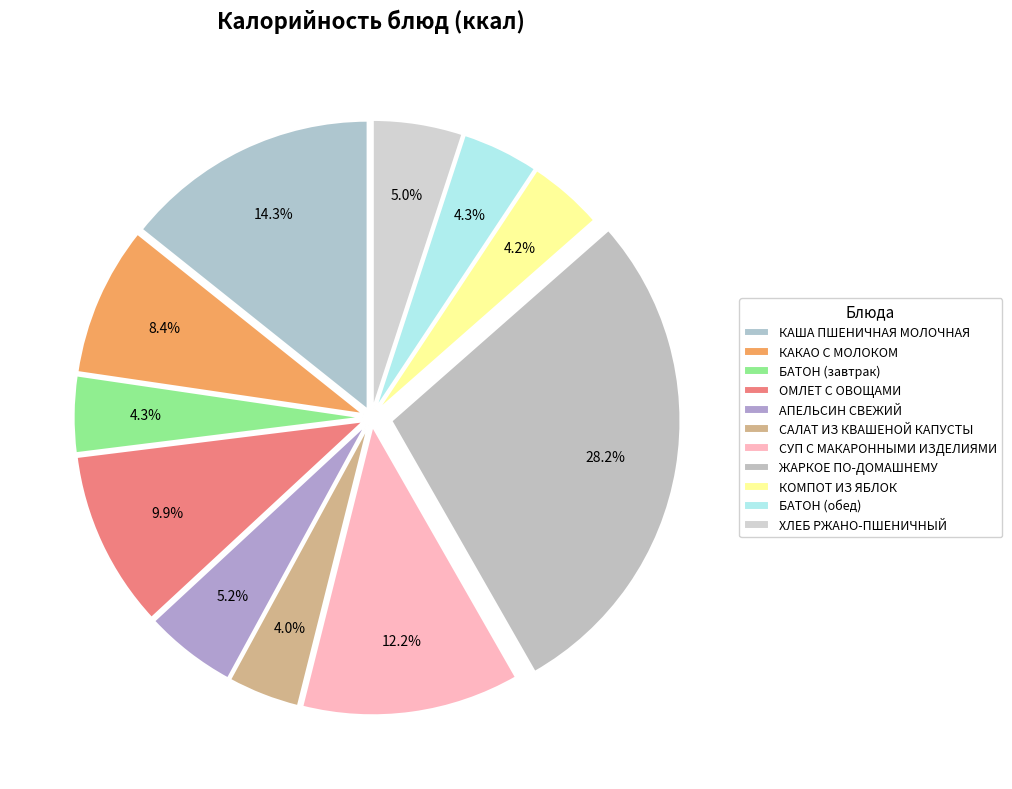

Count the number of slices in the pie.

11